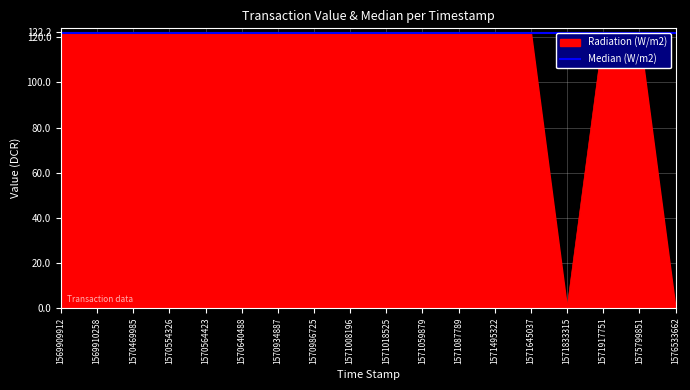

The value of Radiation (W/m2) at 1575799851 is 121.2. True or false?

True